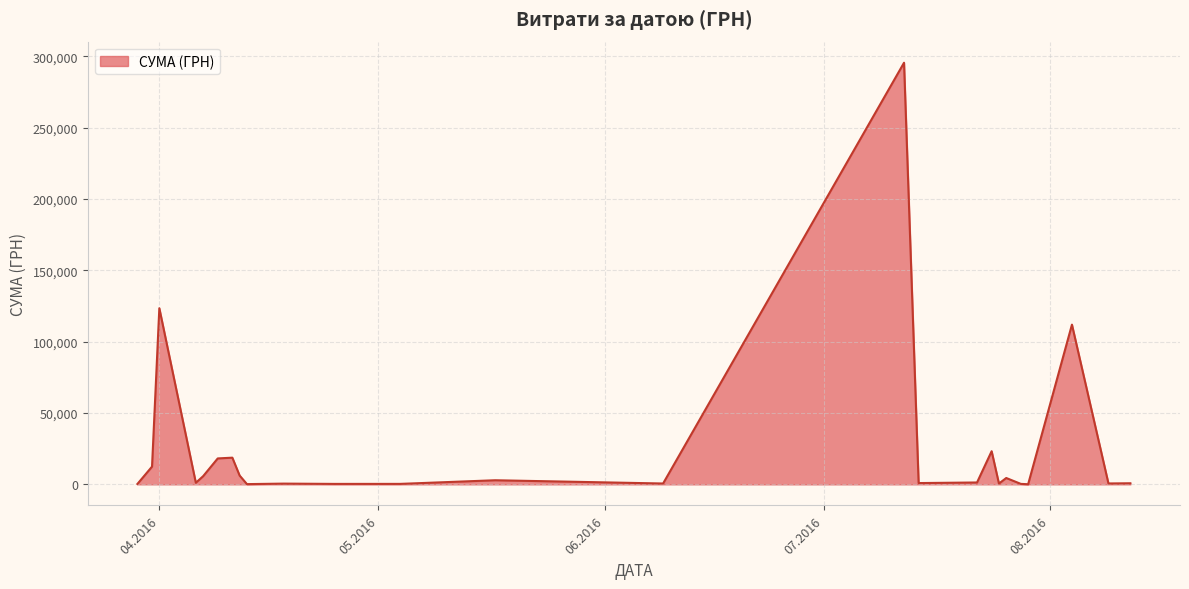

What is the average value?

25239.1